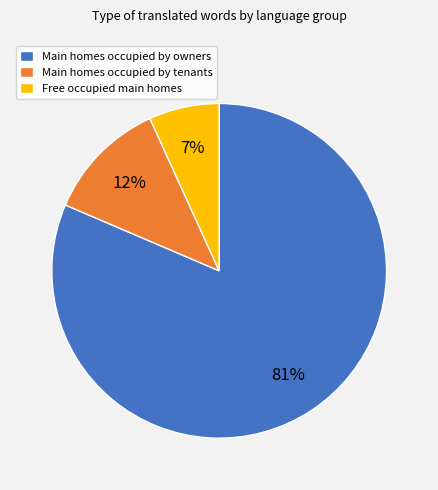

Do Main homes occupied by owners and Main homes occupied by tenants together represent more than half of the pie?

Yes